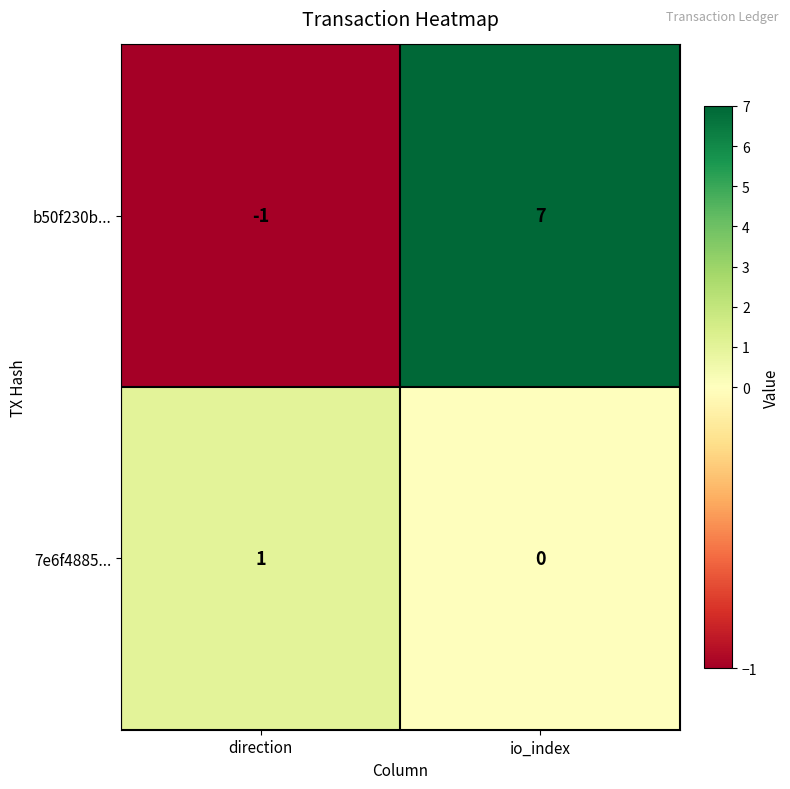

Reading left to right, what are all the values shown in this chart?

b50f230b...: direction=-1	io_index=7
7e6f4885...: direction=1	io_index=0